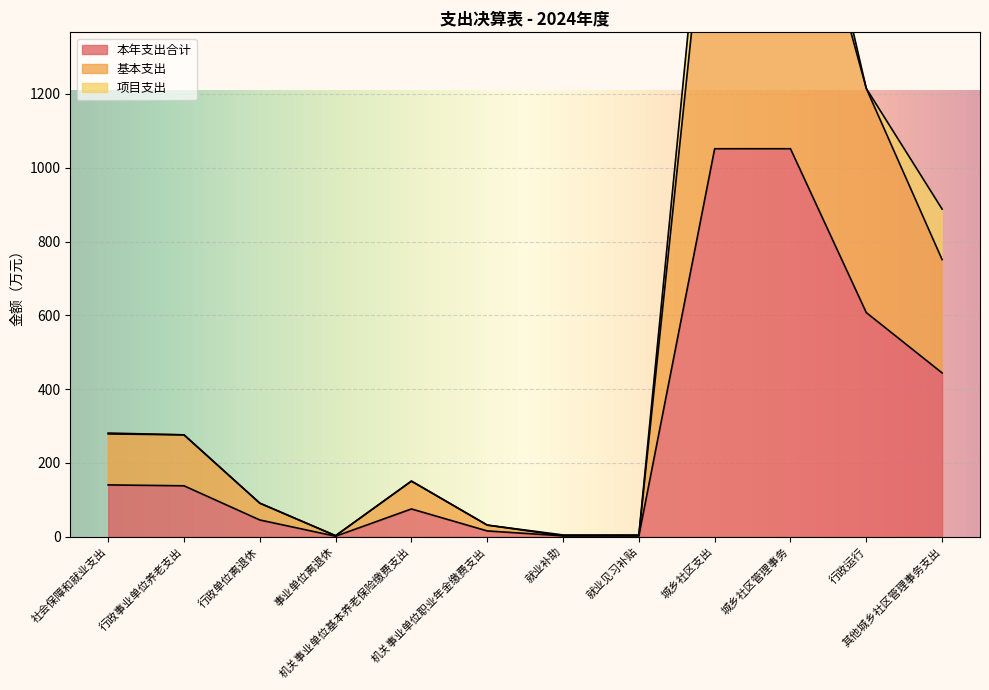

In 基本支出, how many points are higher than both neighbors (excluding endpoints)?

1